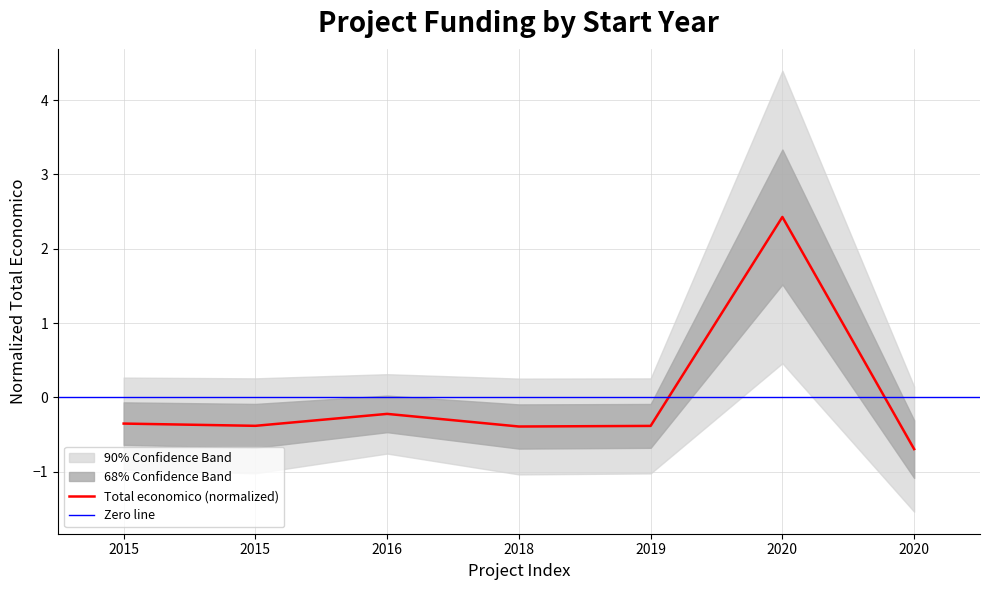

True or false: there are more than 0 points higher than both neighbors.

True